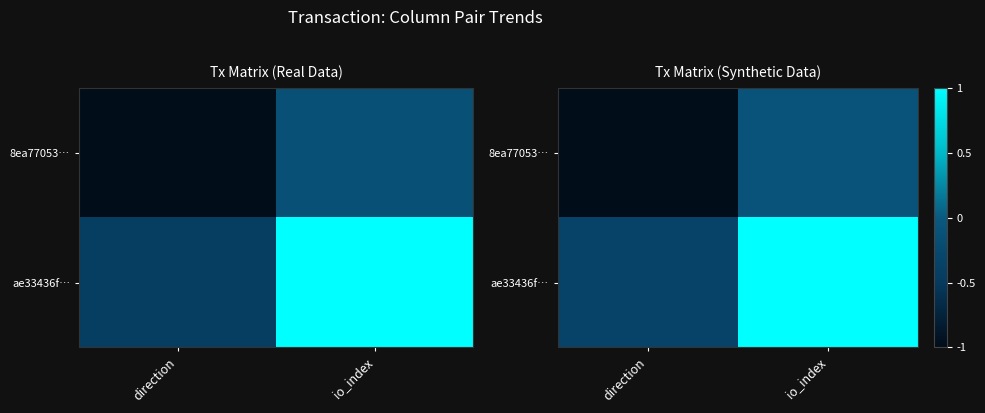

What is the difference between the ae33436f… values at io_index and direction?

1.3